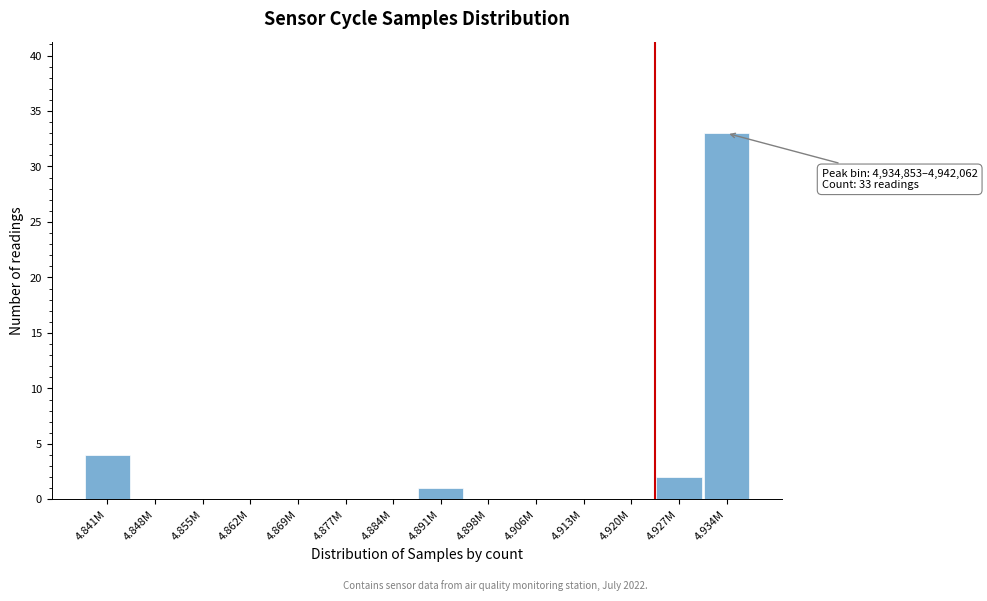

Reading left to right, transcribe all the data shown in this chart.

4.841M=4	4.848M=0	4.855M=0	4.862M=0	4.869M=0	4.877M=0	4.884M=0	4.891M=1	4.898M=0	4.906M=0	4.913M=0	4.920M=0	4.927M=2	4.934M=33